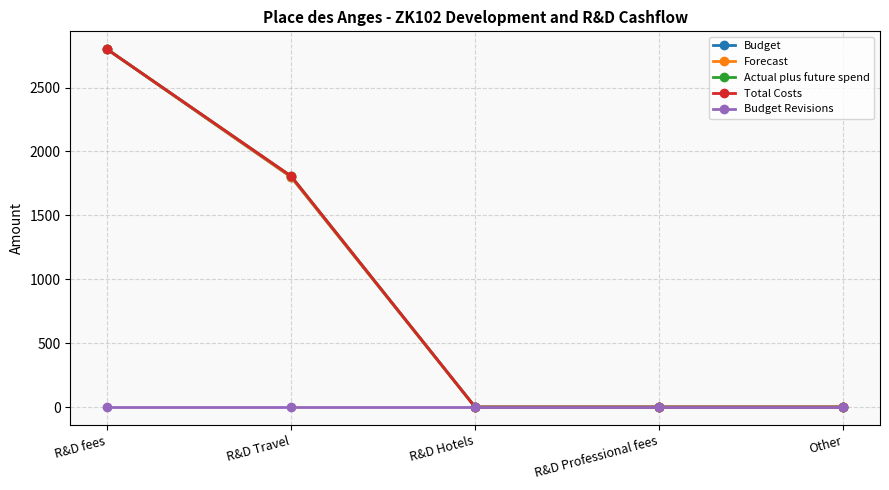

Does the chart have visible grid lines?

Yes